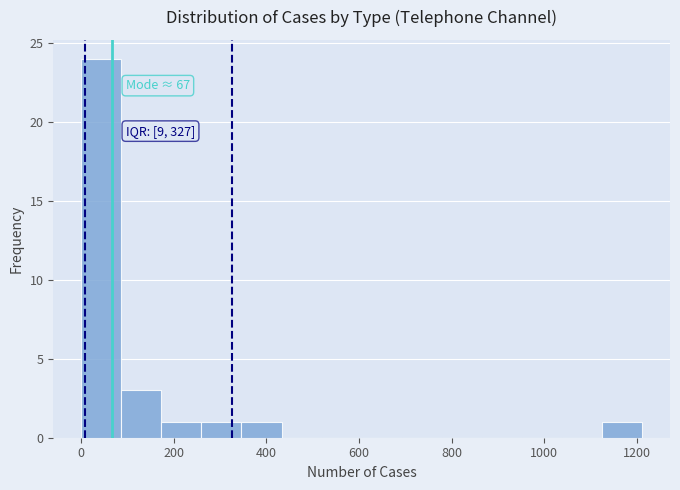

Which range on the x-axis has the tallest bar?

0 to 80